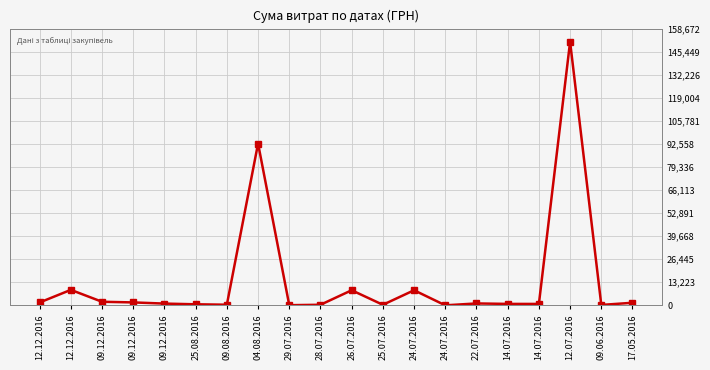

Is this an area chart (filled region under the line)?

No